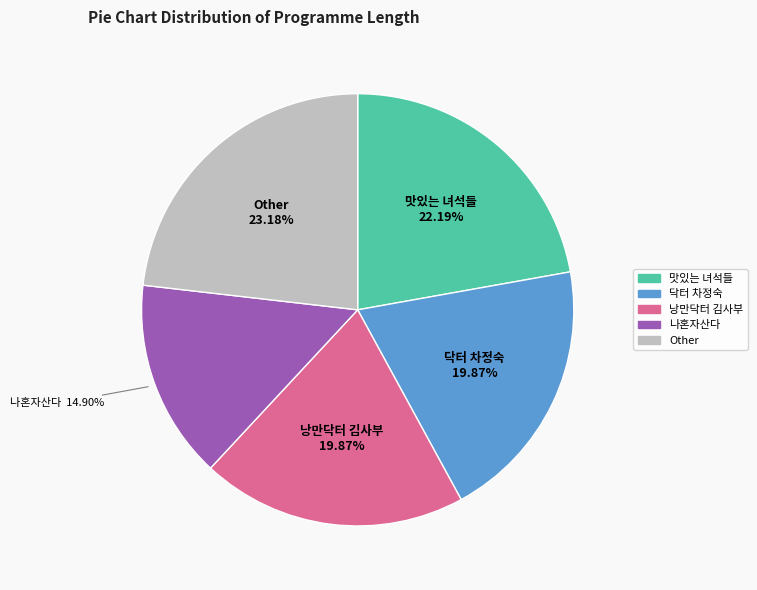

Is there a majority slice in this chart?

No